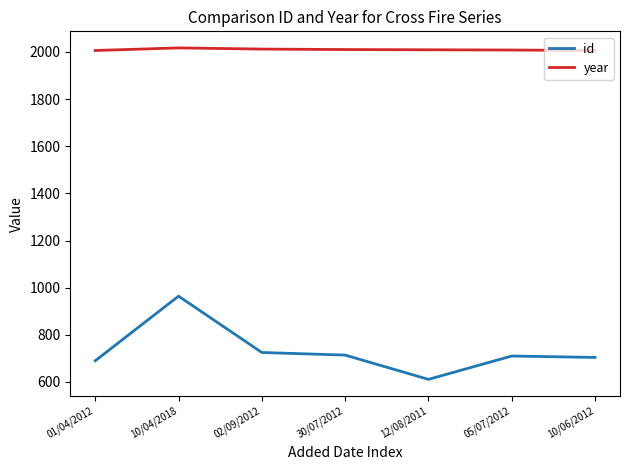

What is the difference between the second highest and minimum values in the id series?

114